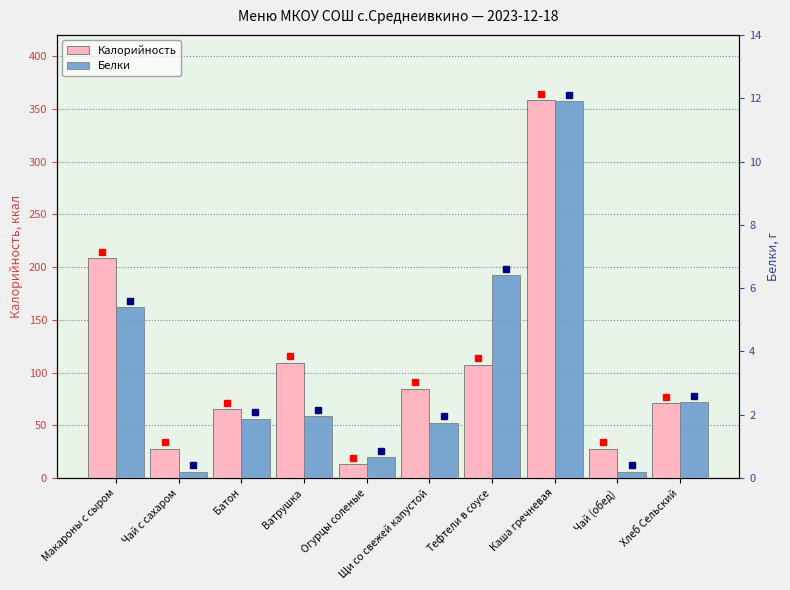

What is the difference between the maximum and minimum values in the Белки series?

11.7